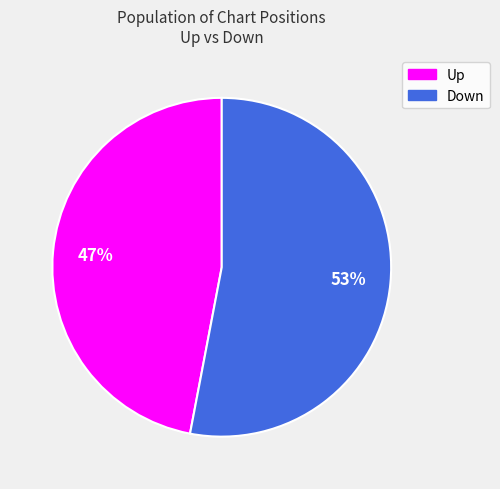

To the nearest percent, what is the difference between the largest and smallest slice percentages?

6%